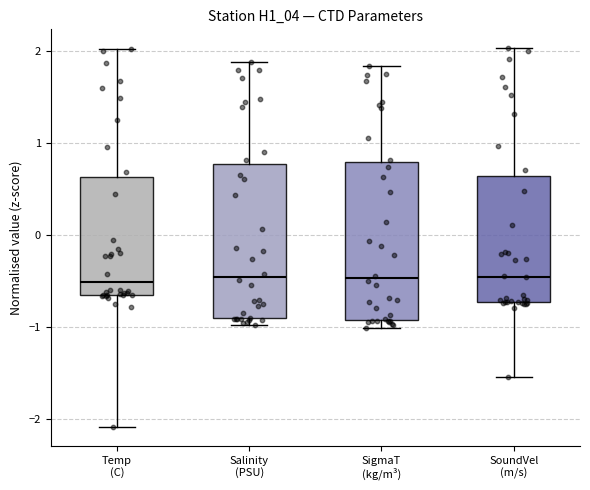

Reading left to right, read every box against the y-axis: the position of its median line, the range the box covers, and the ends of its whiskers. The values are not printed on the chart, so give them approximately, as read against the axis.

Temp (C): median -0.5, box -0.6 to 0.6, whiskers -2.1 to 2.0
Salinity (PSU): median -0.5, box -0.9 to 0.8, whiskers -1.0 to 1.9
SigmaT (kg/m³): median -0.5, box -0.9 to 0.8, whiskers -1.0 to 1.8
SoundVel (m/s): median -0.5, box -0.7 to 0.6, whiskers -1.5 to 2.0